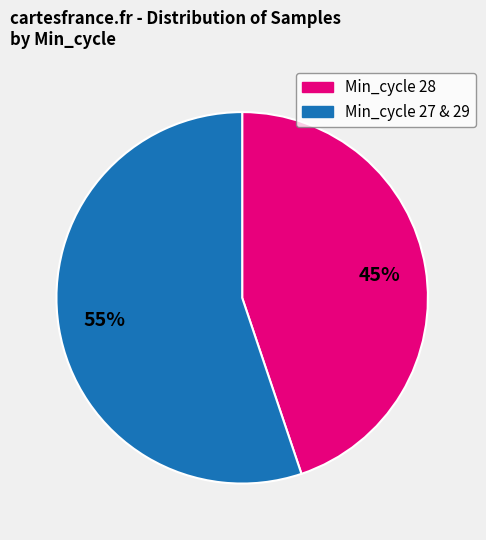

Count the number of slices in the pie.

2